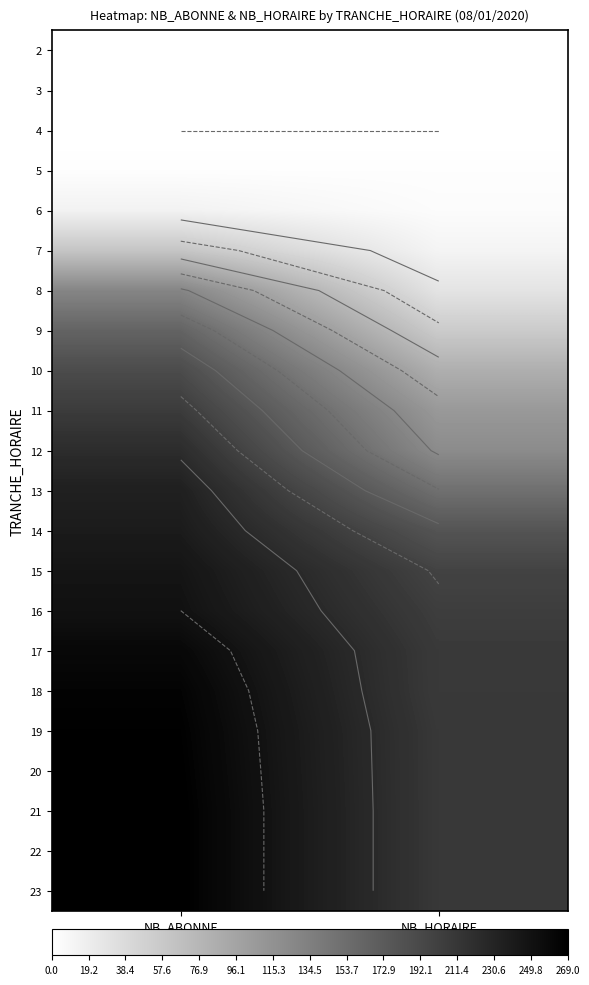

What is the greatest value displayed?

269